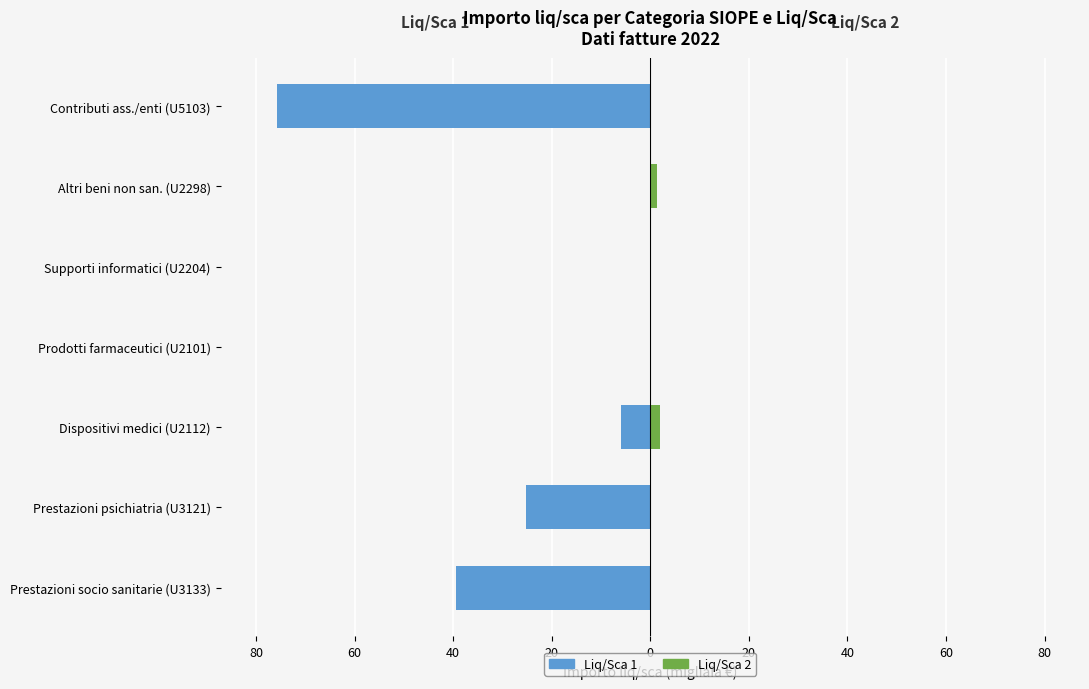

True or false: Liq/Sca 2 has a value of 0.0 at 20.

True